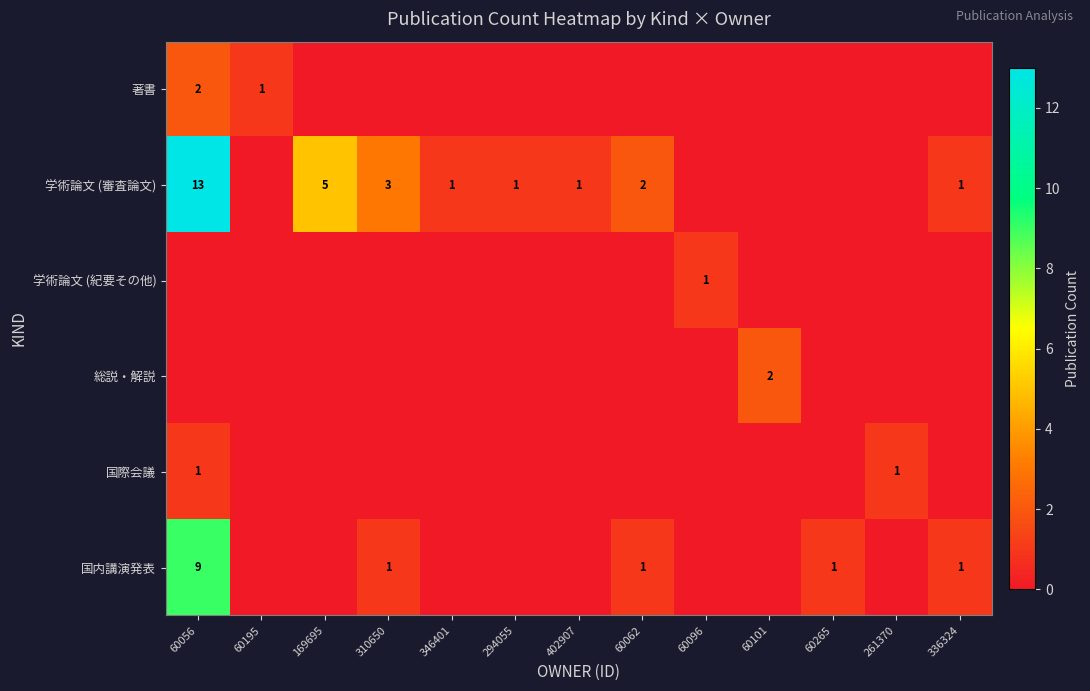

True or false: 学術論文 (審査論文) has a value of 1 at 336324.

True